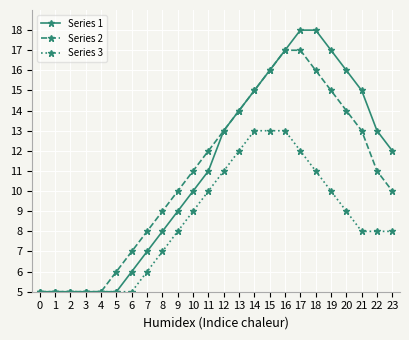

Reading left to right, extract all data points from this chart.

Series 1: 5	5	5	5	5	5	6	7	8	9	10	11	13	14	15	16	17	18	18	17	16	15	13	12
Series 2: 5	5	5	5	5	6	7	8	9	10	11	12	13	14	15	16	17	17	16	15	14	13	11	10
Series 3: 5	5	5	5	5	5	5	6	7	8	9	10	11	12	13	13	13	12	11	10	9	8	8	8